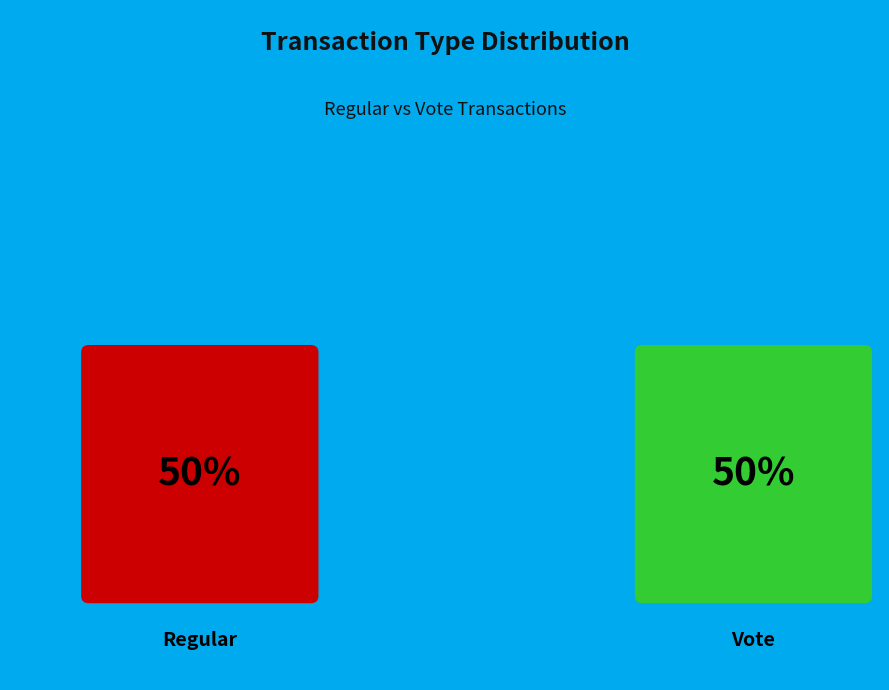

Count the number of slices in the pie.

2